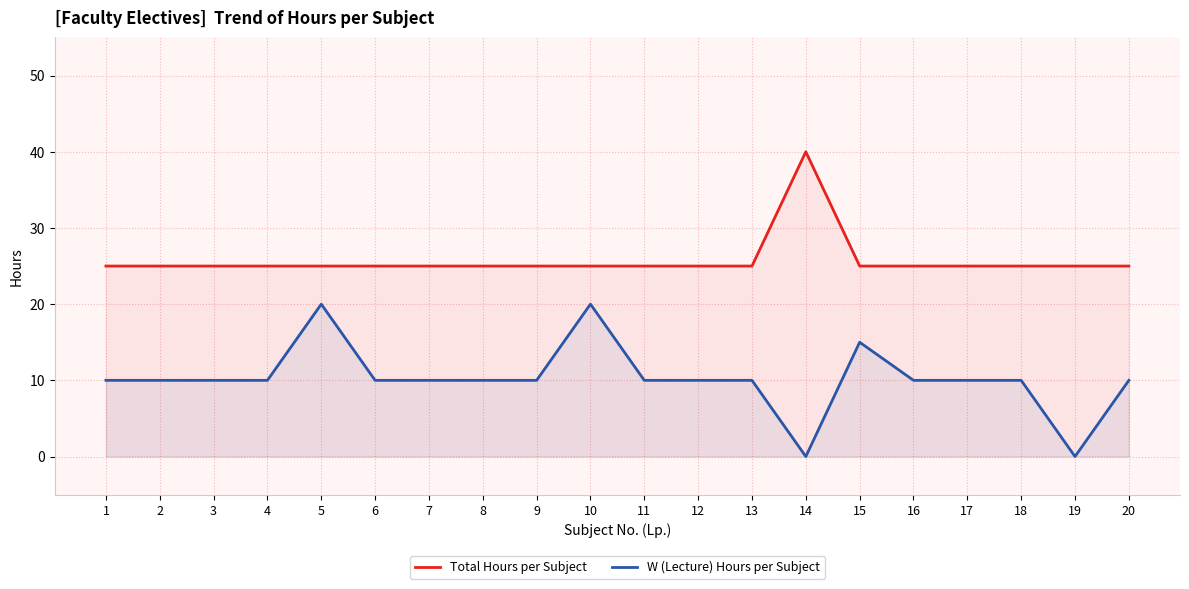

True or false: W (Lecture) Hours per Subject and Total Hours per Subject cross at least once.

False